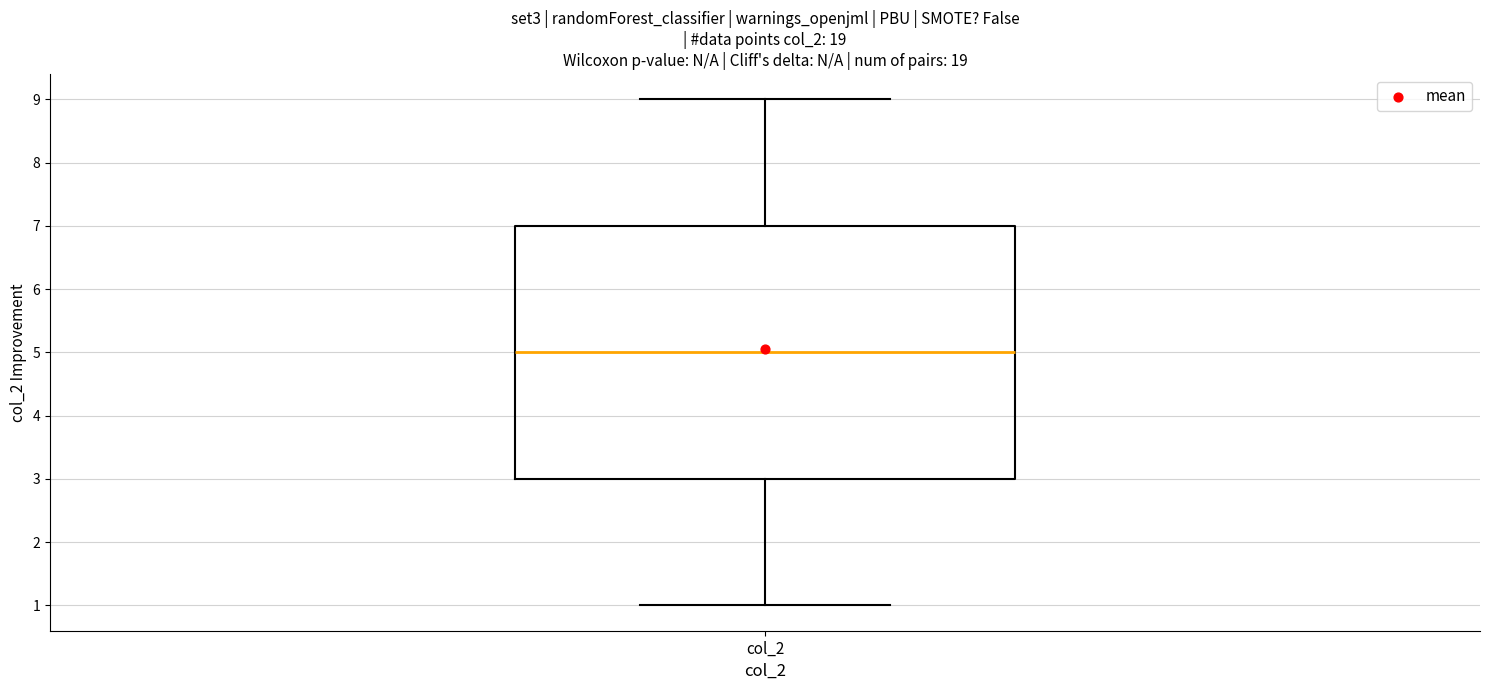

Read this box plot against the y-axis: the position of the median line, the range covered by the box, and the ends of both whiskers. The values are not printed on the chart, so give them approximately, as read against the axis.

median 5, box 3 to 7, whiskers 1 to 9